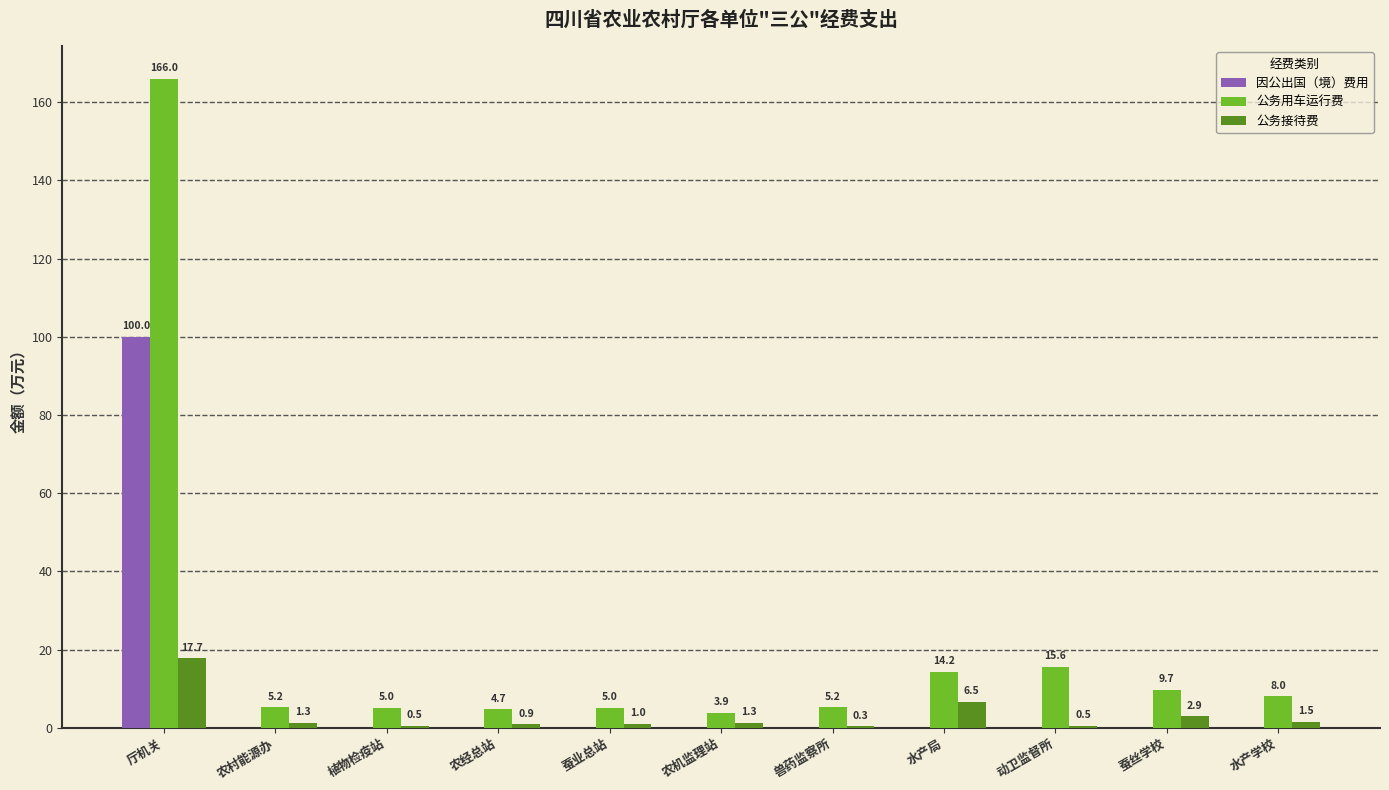

How many groups of bars are there?

11